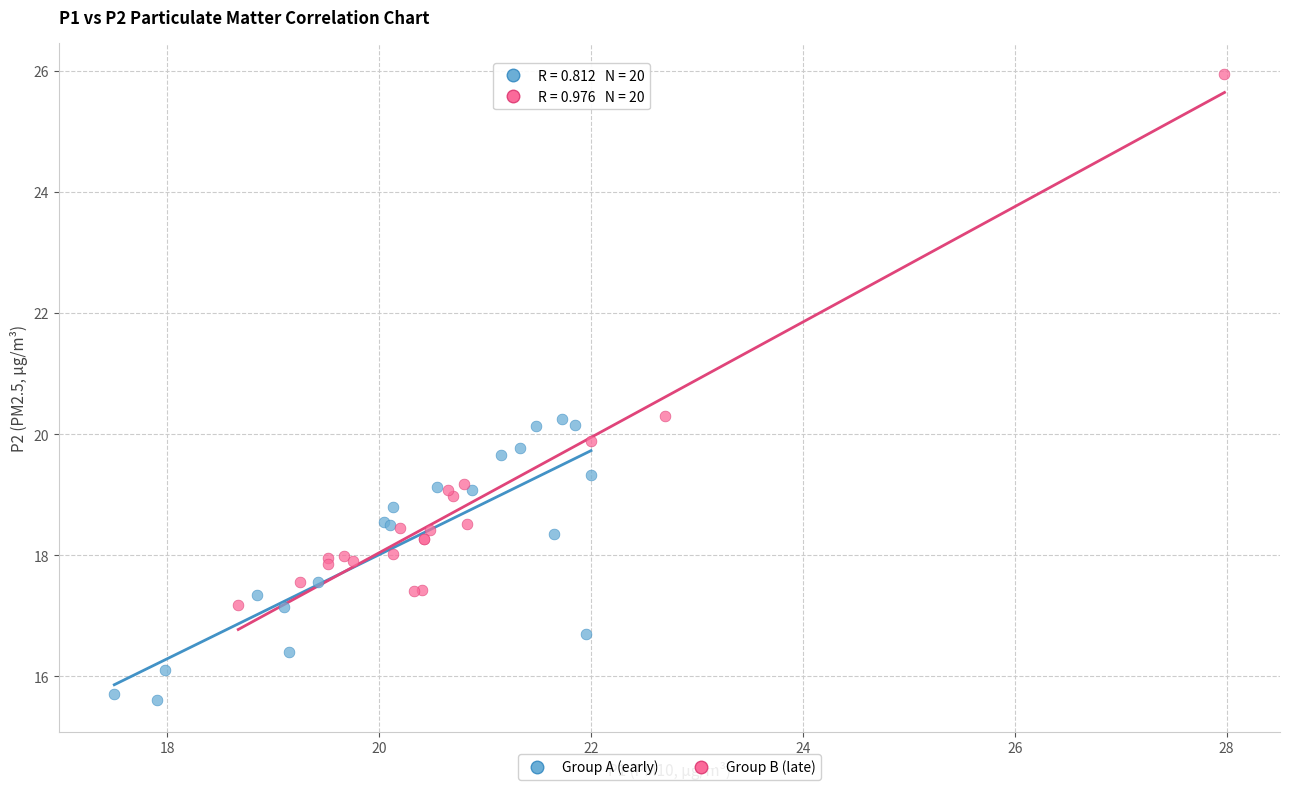

Which series has the largest Y range (max minus min)?

Group B (late)